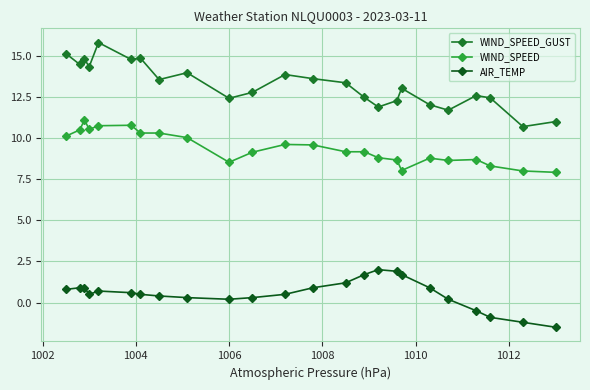

How many interior local peaks does the AIR_TEMP series have?

2